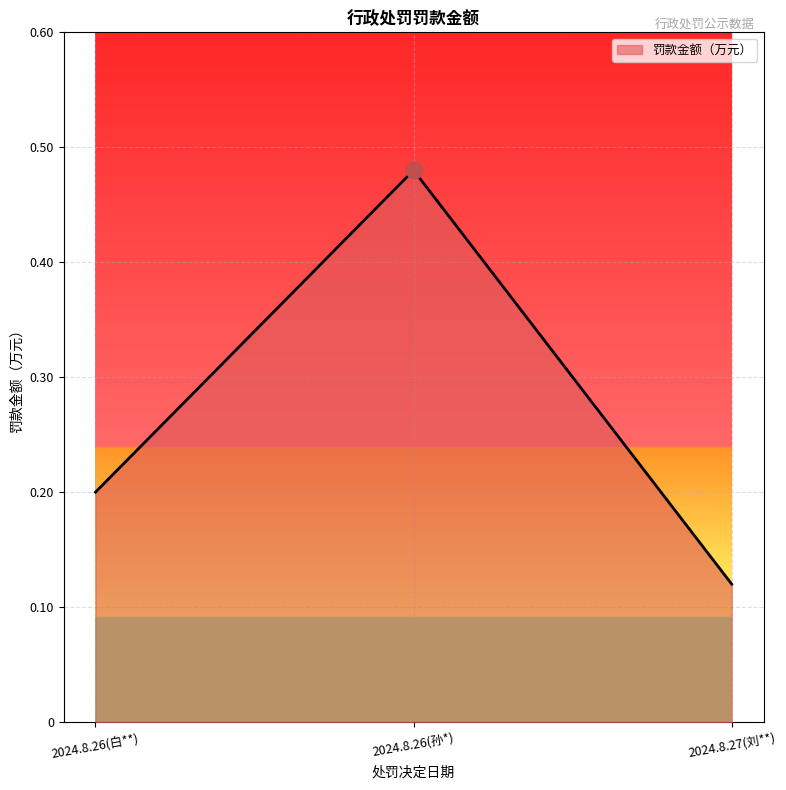

How many lines are shown in the chart?

1